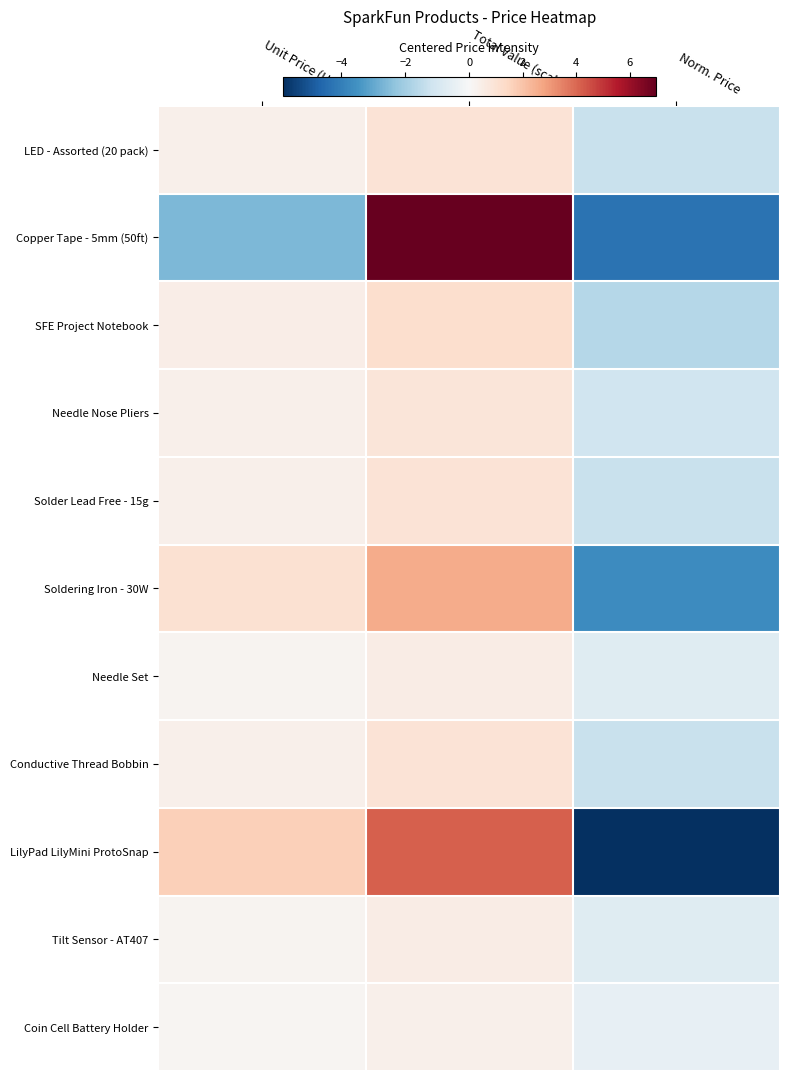

Which has a higher value, Unit Price (USD) or Norm. Price?

Unit Price (USD)